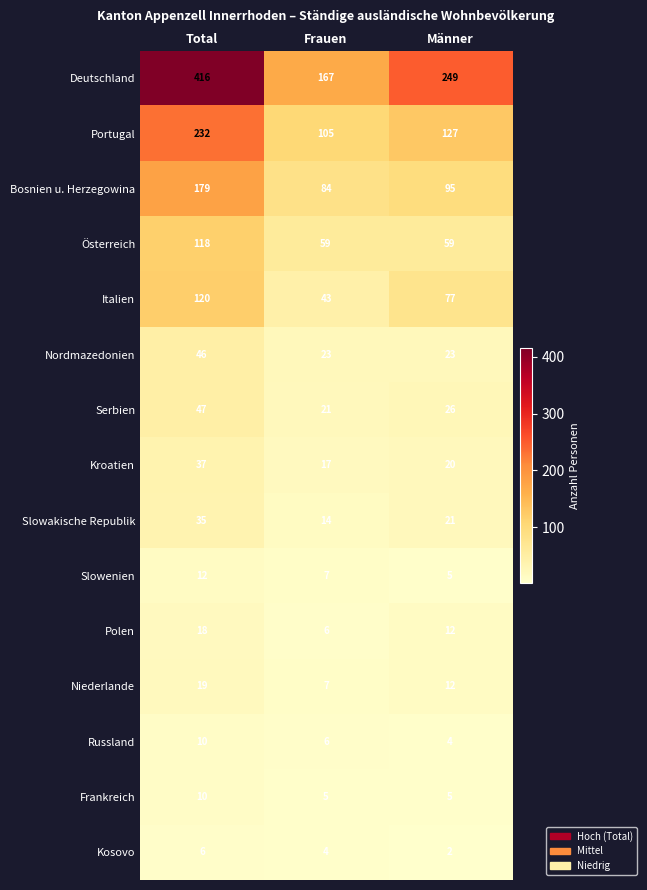

Which label corresponds to the largest value in the chart?

Total